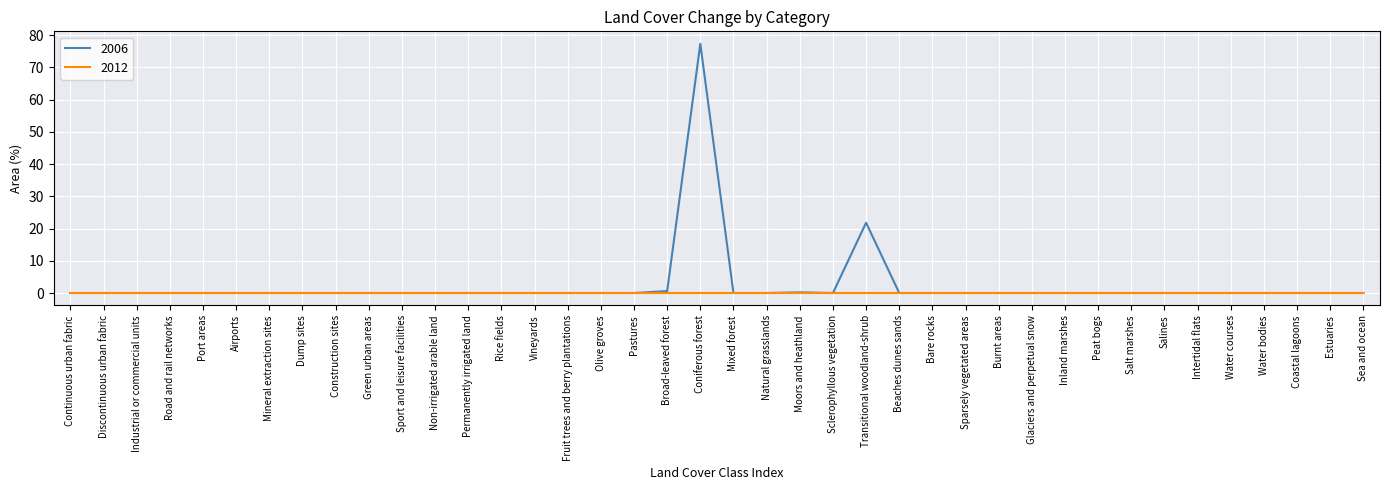

What position from the left is Salines?

34